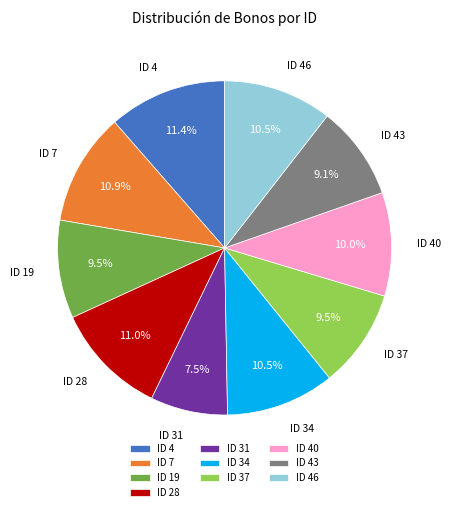

Which has a higher value, ID 28 or ID 40?

ID 28